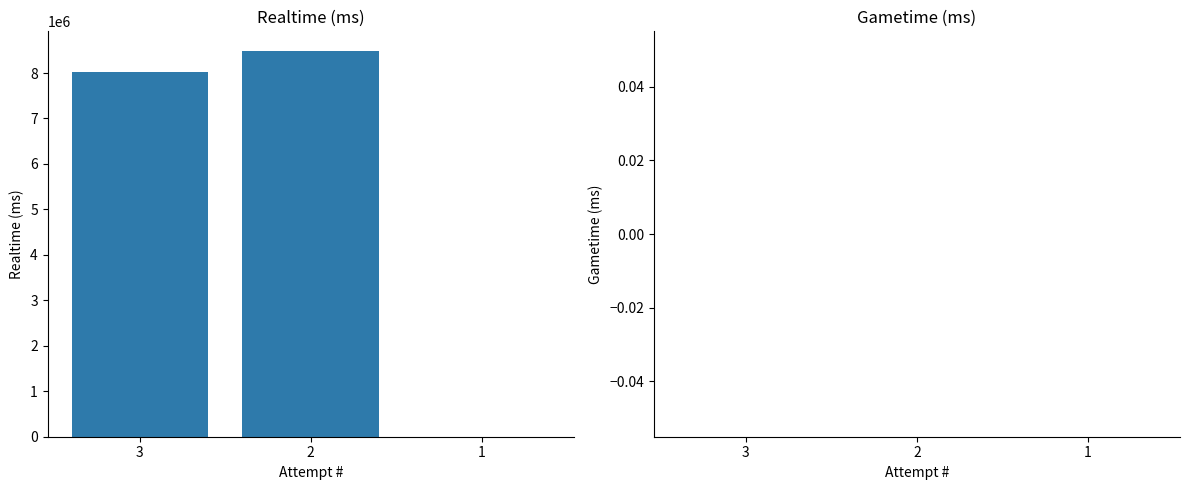

How many series are shown in this chart?

1